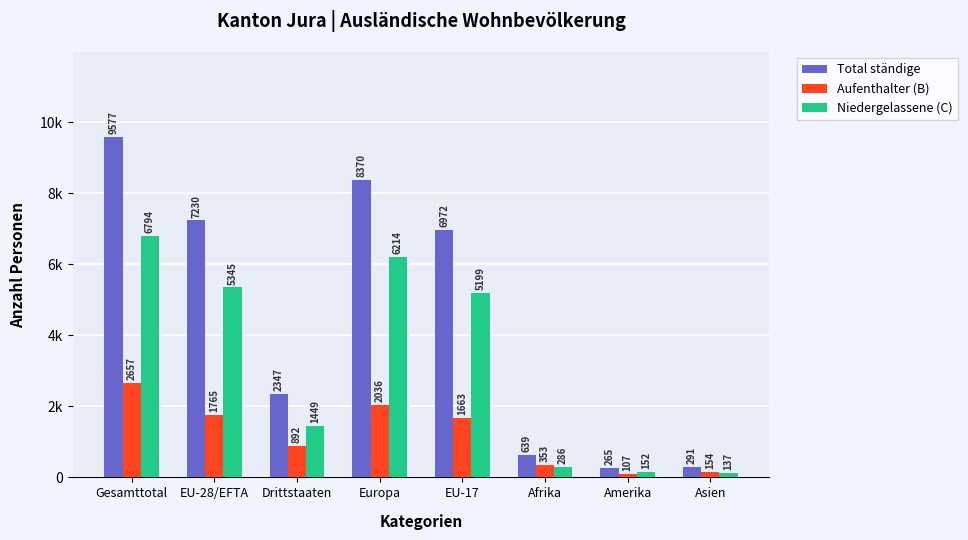

At which category is the sum across all series the highest?

Gesamttotal